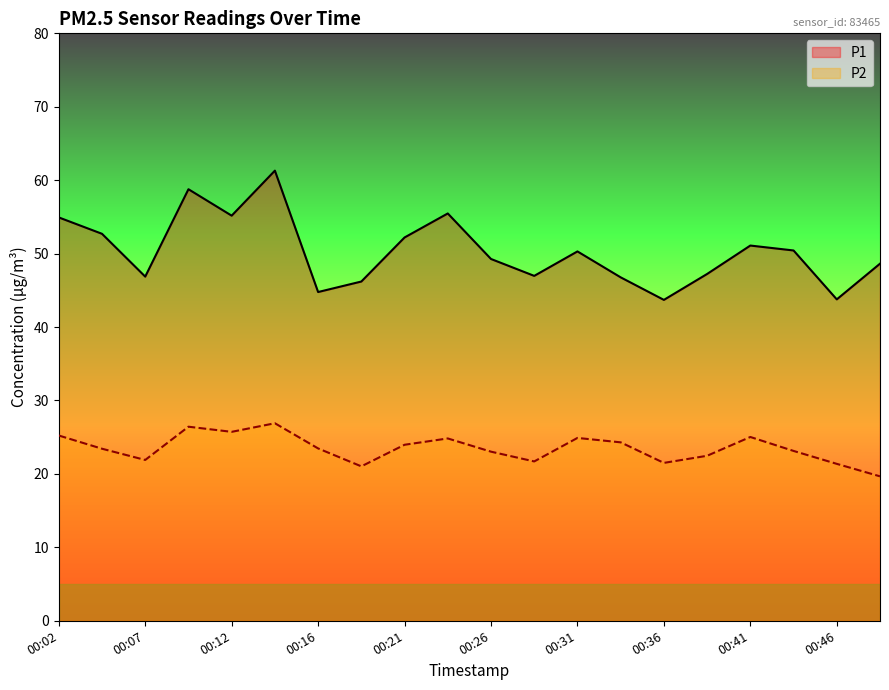

True or false: P1 has a value of 46.8 at 00:33.

True